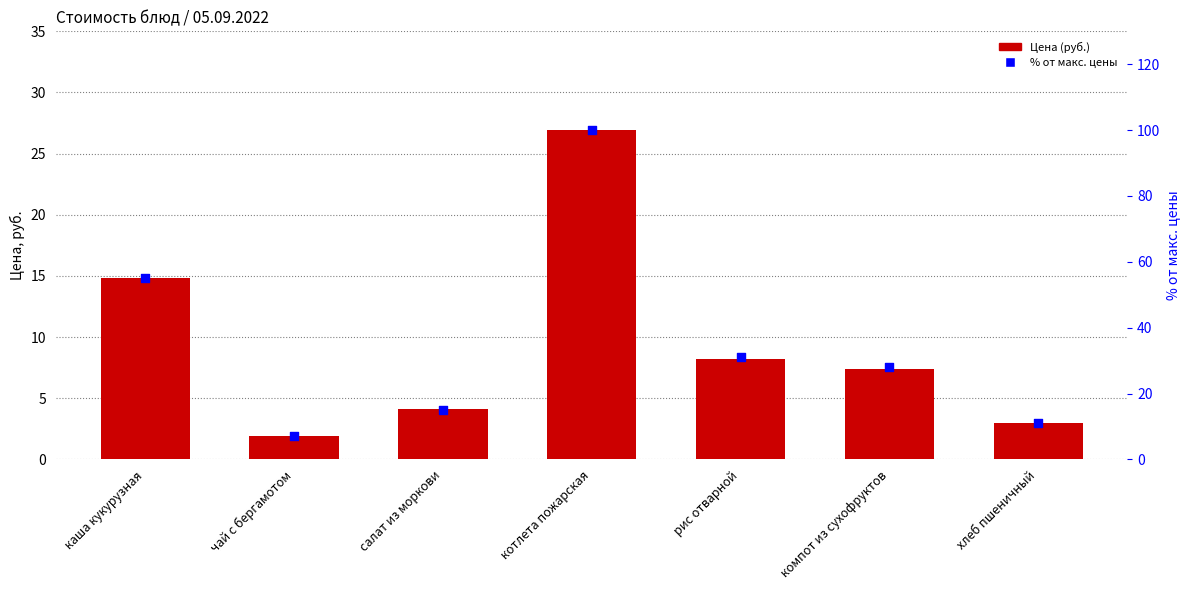

Which series has the largest total across all categories?

% от макс. цены